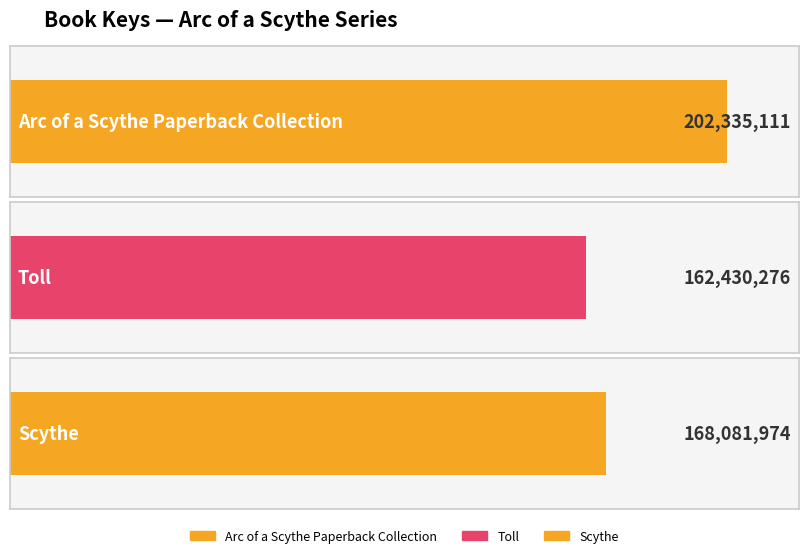

List the labels in order of value, largest first.

Arc of a Scythe Paperback Collection, Scythe, Toll